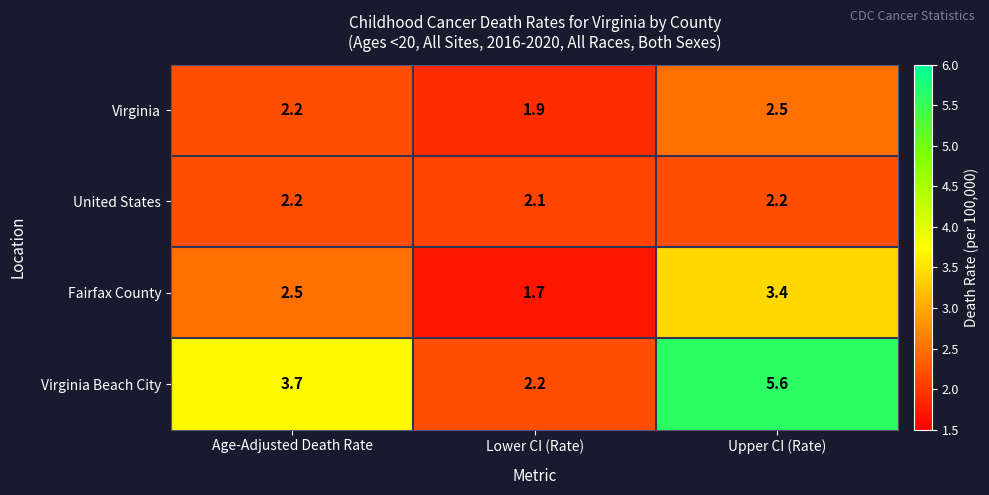

Reading right to left, extract all data points from this chart.

Virginia: 2.5	1.9	2.2
United States: 2.2	2.1	2.2
Fairfax County: 3.4	1.7	2.5
Virginia Beach City: 5.6	2.2	3.7